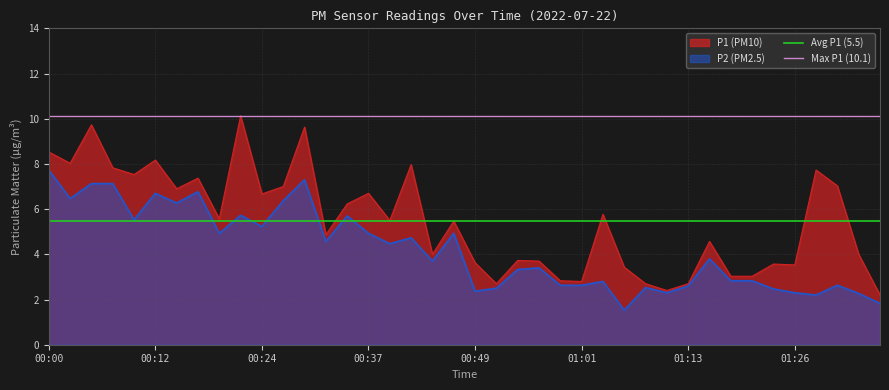

The P2 (PM2.5) series shows 1.6 at 00:24. True or false?

False